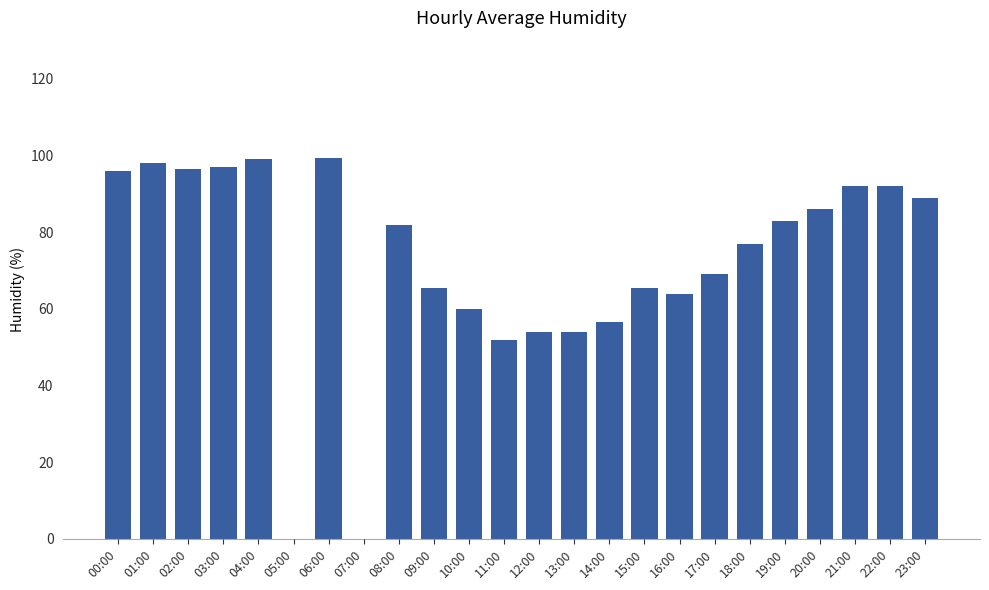

What is the greatest value displayed?

99.5